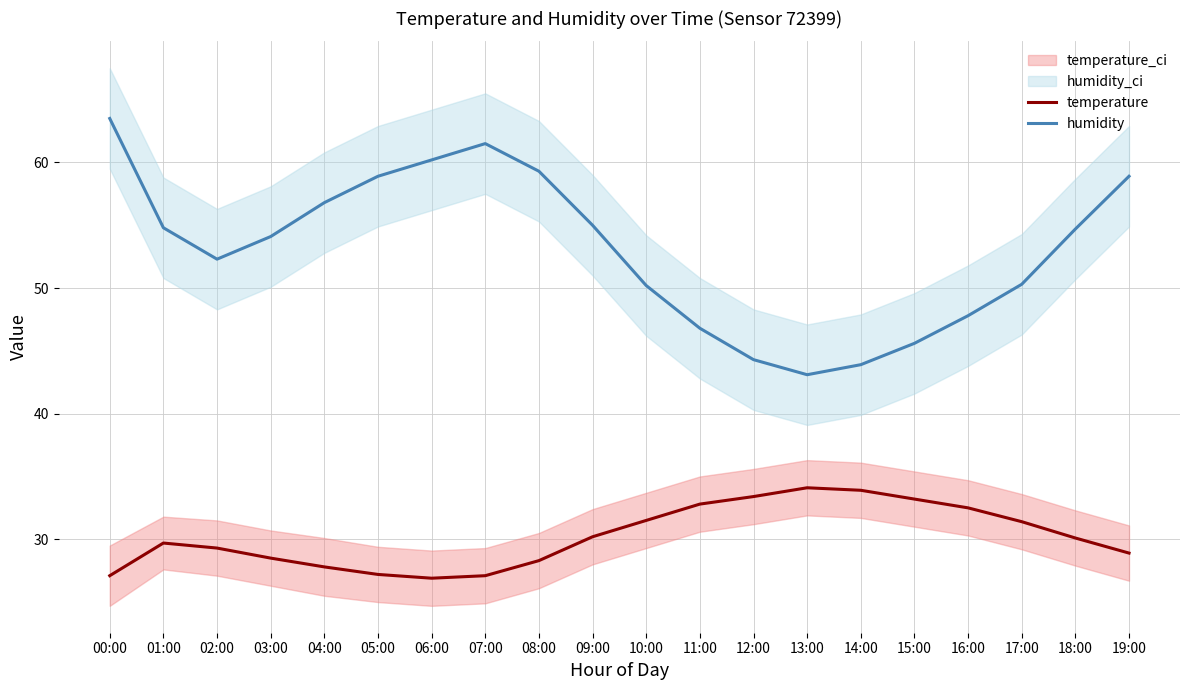

Does the chart have visible grid lines?

Yes